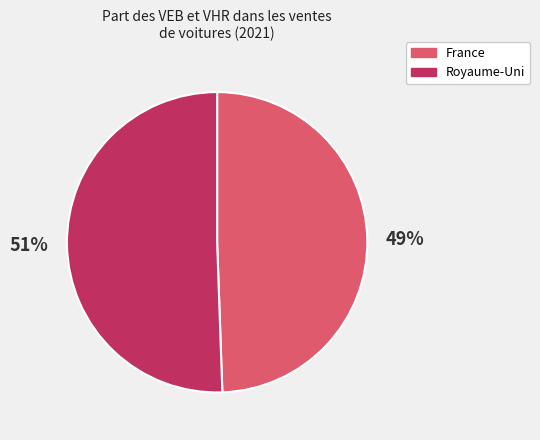

Which slice is the largest?

Royaume-Uni